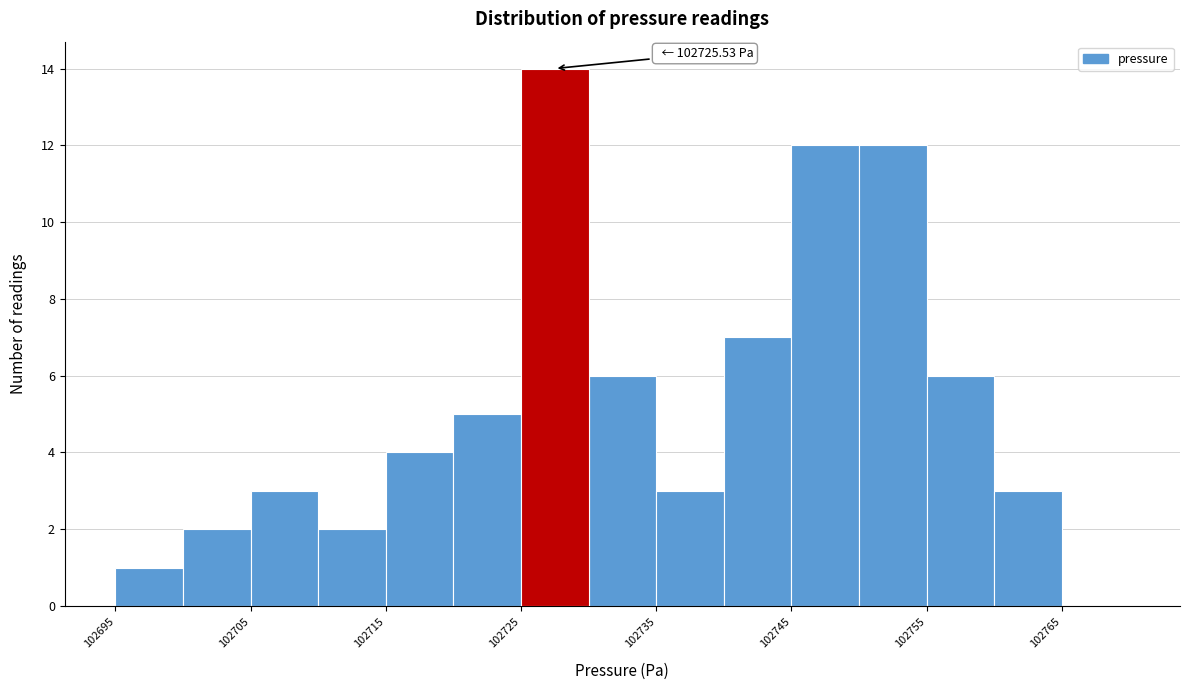

Which range on the x-axis has the tallest bar?

102725 to 102730